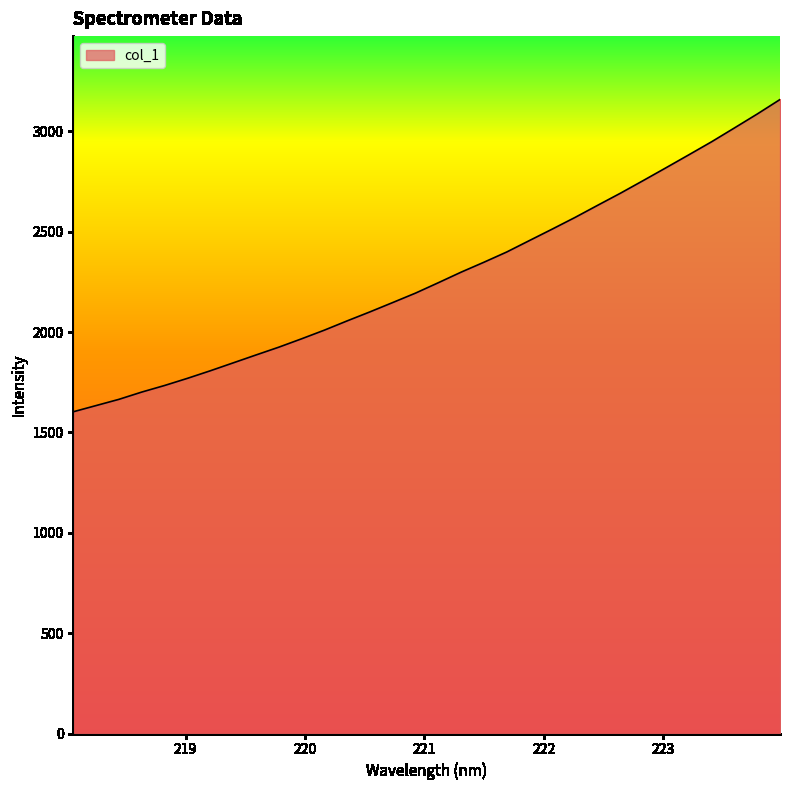

What is the maximum value shown in the chart?

3159.3